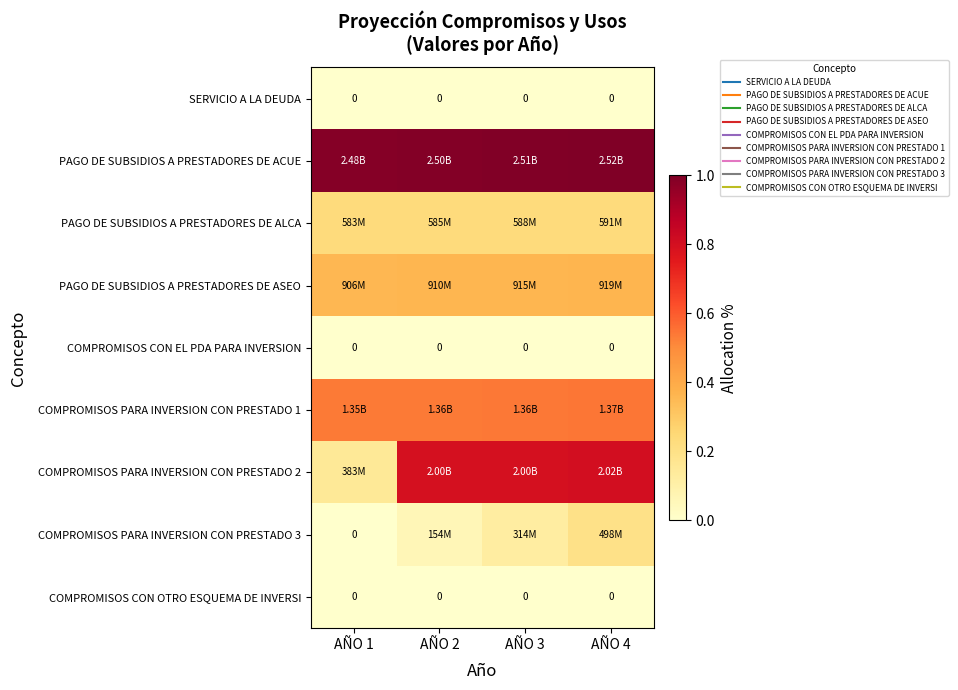

What is the spread (max minus min) of values at AÑO 2?

1.0